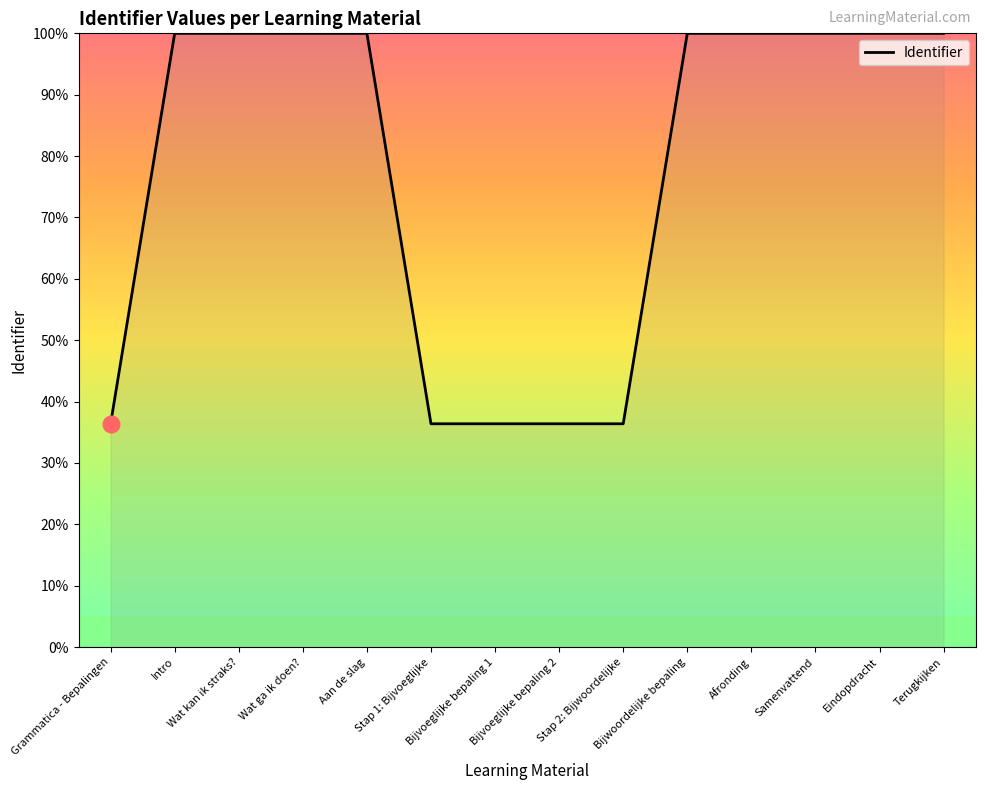

At which label does the data first exceed 99?

Intro